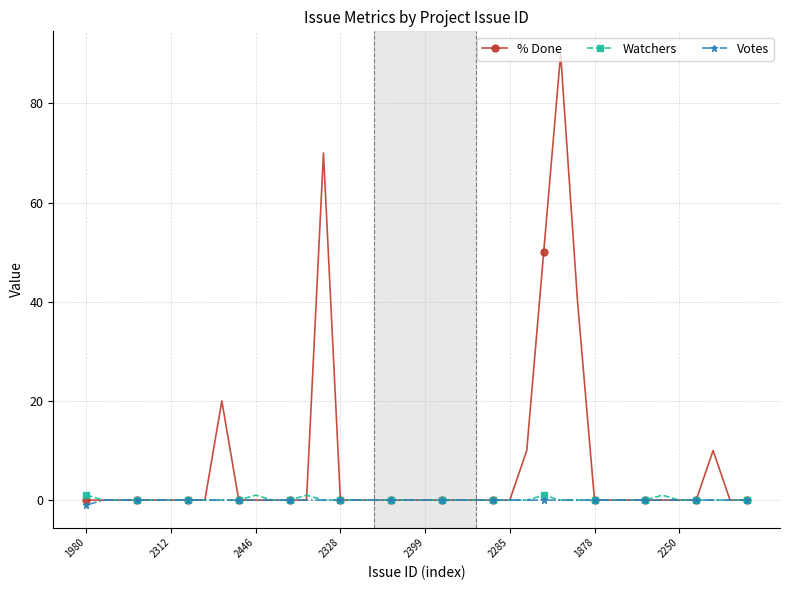

What are all the series names shown in the legend?

% Done, Watchers, Votes